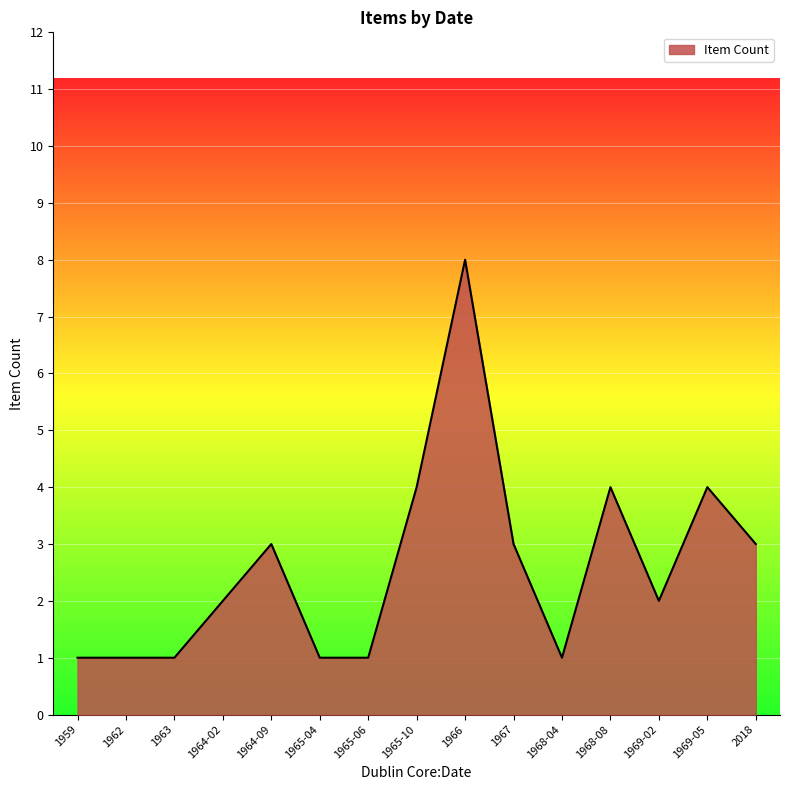

What is the change in value from 1965-06 to 1969-02?

+1